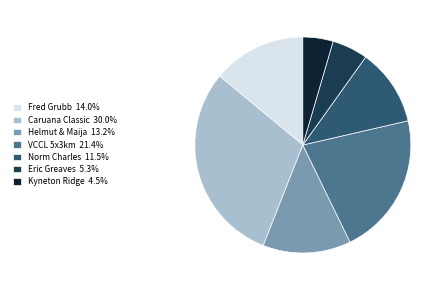

Is the sum of Eric Greaves 5.3% and Helmut & Maija 13.2% greater than half?

No